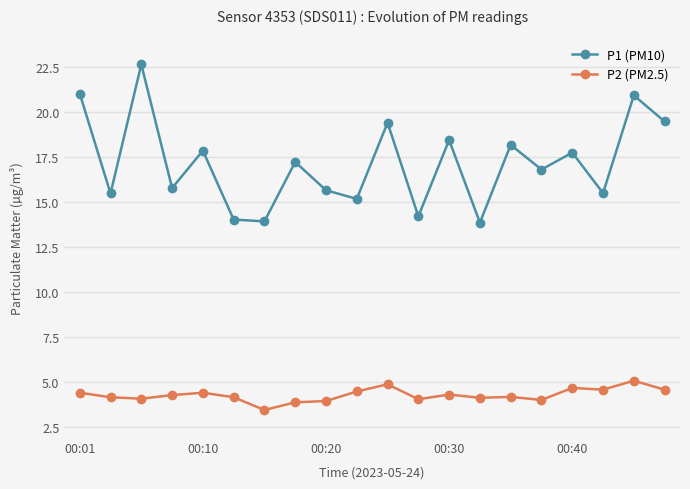

Is this an area chart (filled region under the line)?

No